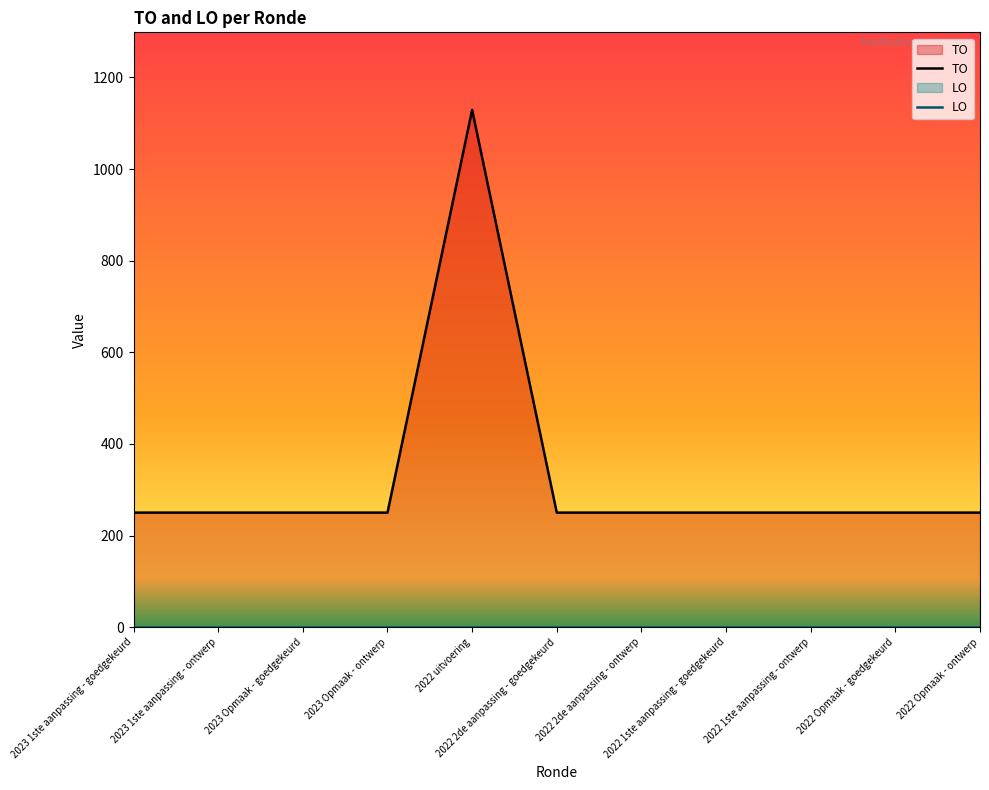

How many data points are above 250?

1